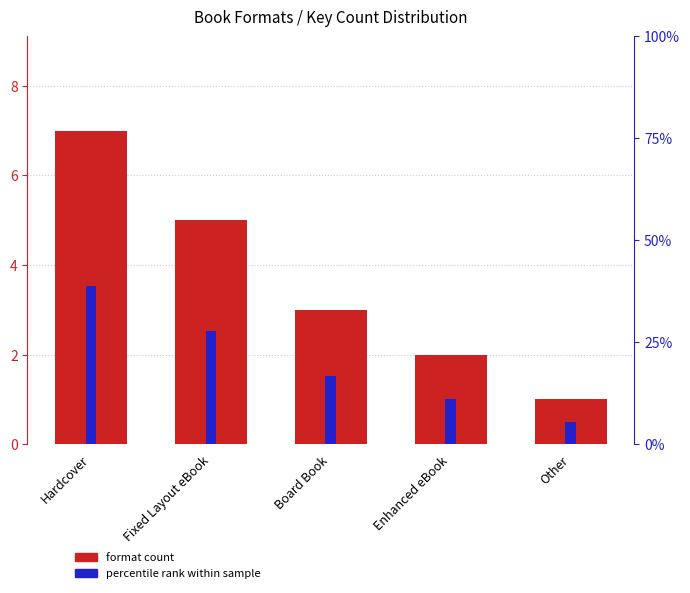

Is it true that percentile rank within sample equals 10.7 at Fixed Layout eBook?

False